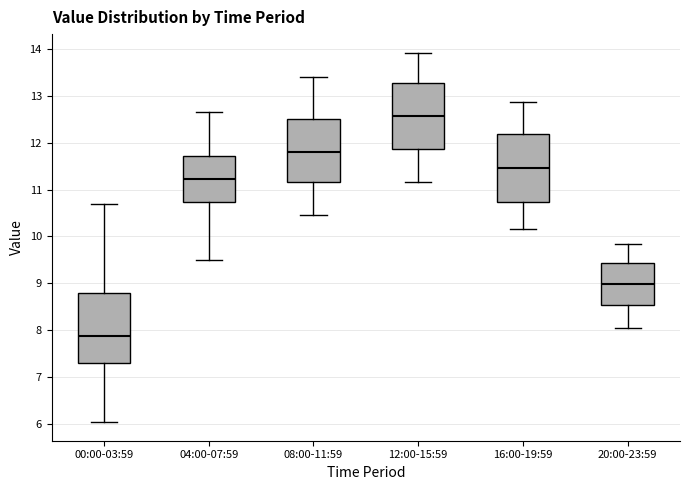

Where does the median line of the box for 08:00-11:59 sit on the y-axis? The values are not printed on the chart, so give them approximately, as read against the axis.

11.8